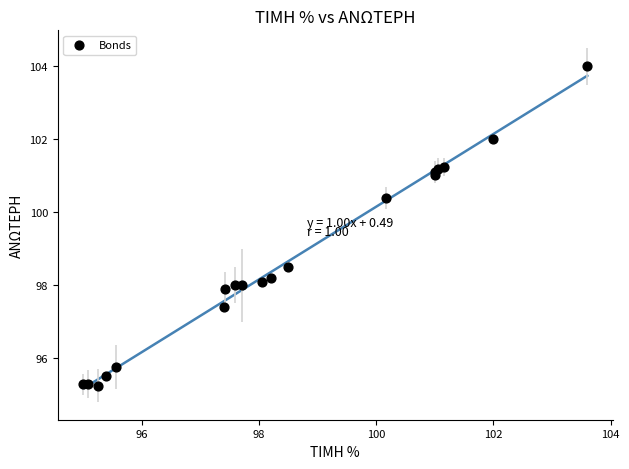

What Y value in the scatter plot is closest to 99?

98.5